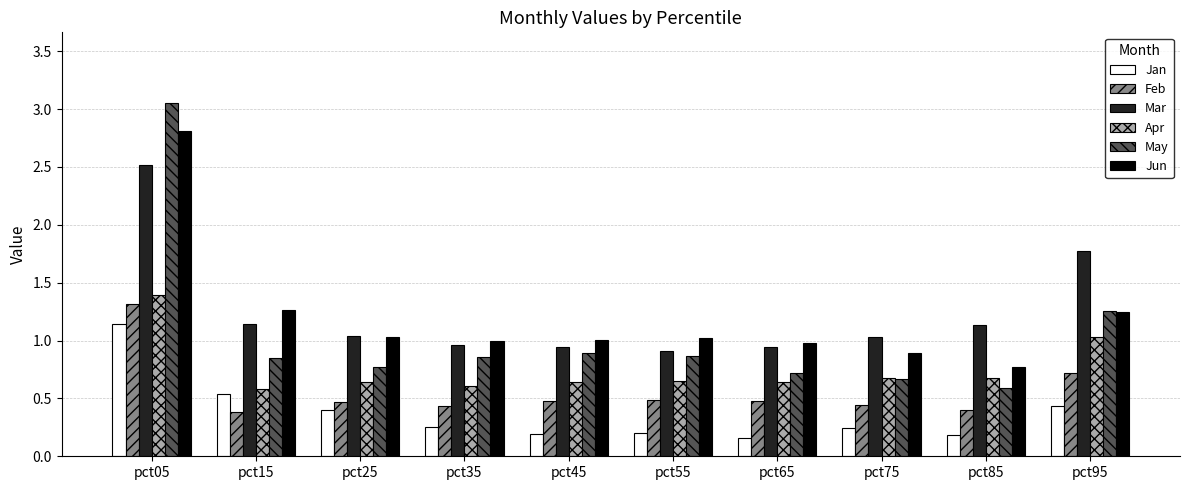

What is the difference between the highest and lowest values at pct55?

0.8